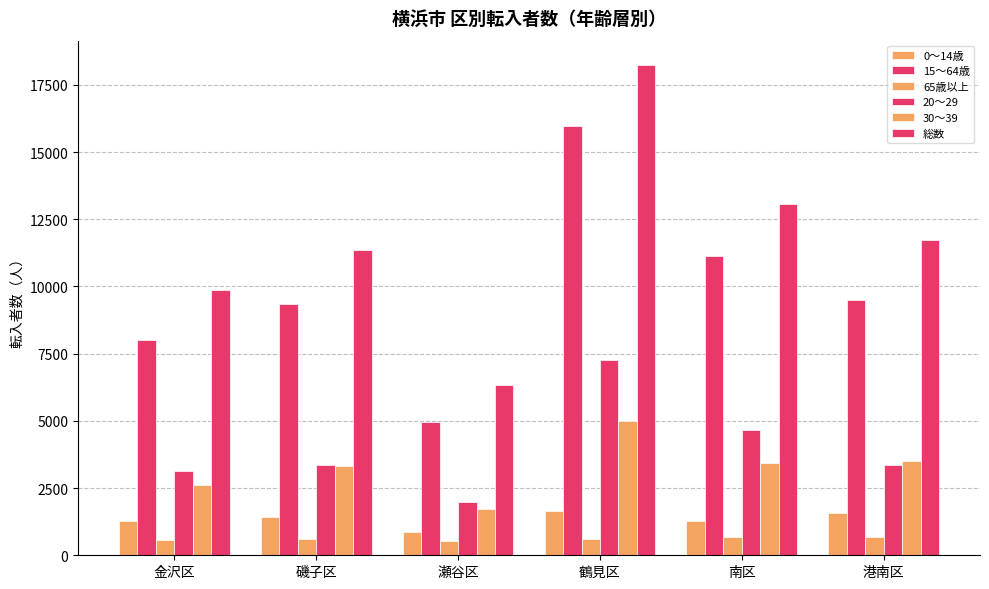

Rank the series at 鶴見区 from lowest to highest value.

65歳以上, 0～14歳, 30～39, 20～29, 15～64歳, 総数